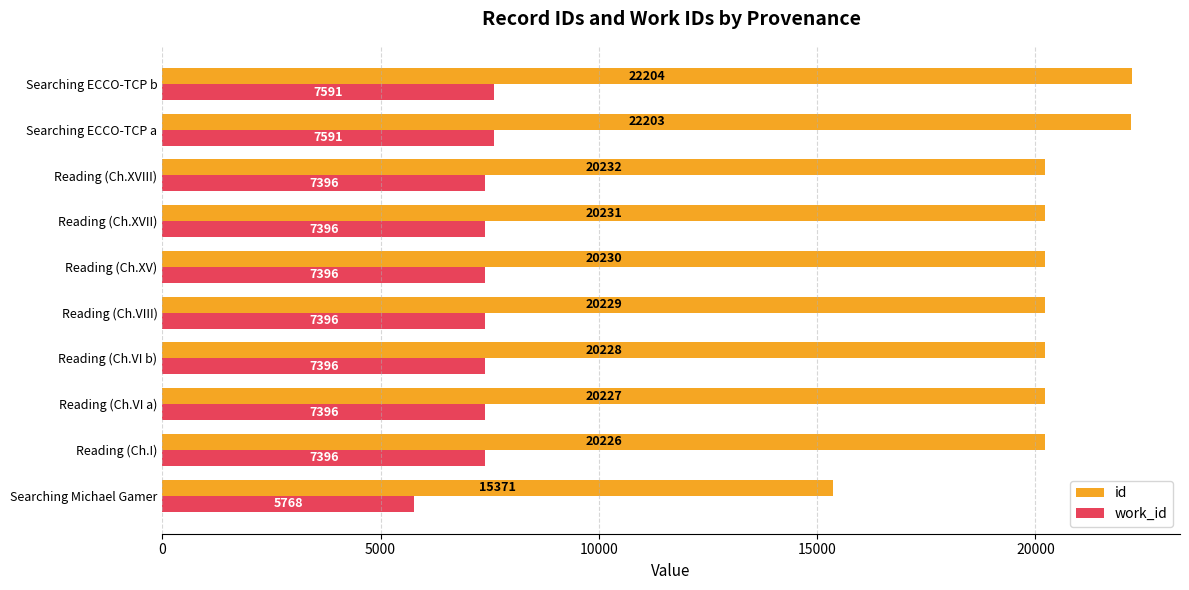

At how many categories does at least one series exceed 12774?

10